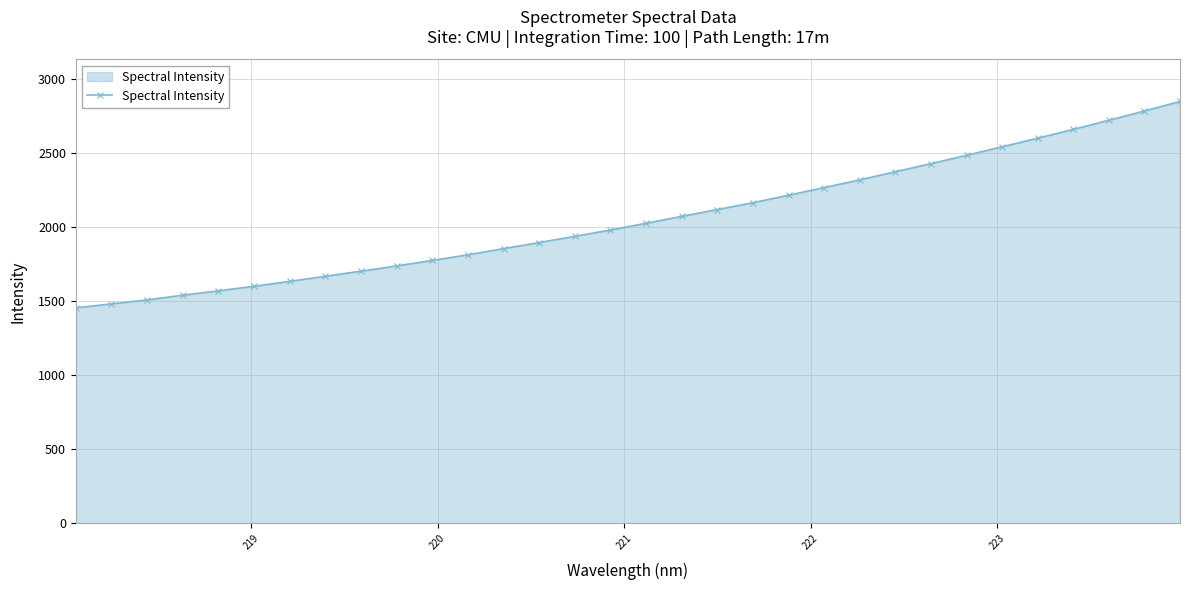

What is the value of the 6th point from the left?

1601.3